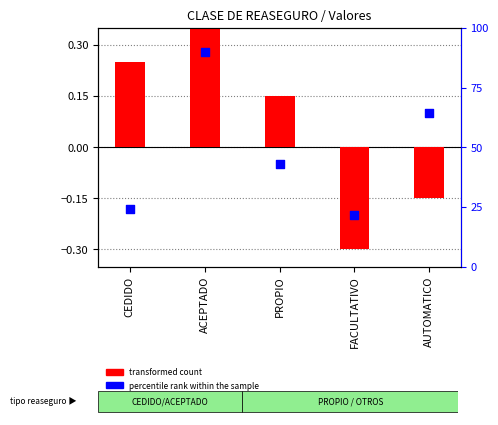

Between FACULTATIVO and ACEPTADO, which is larger?

ACEPTADO